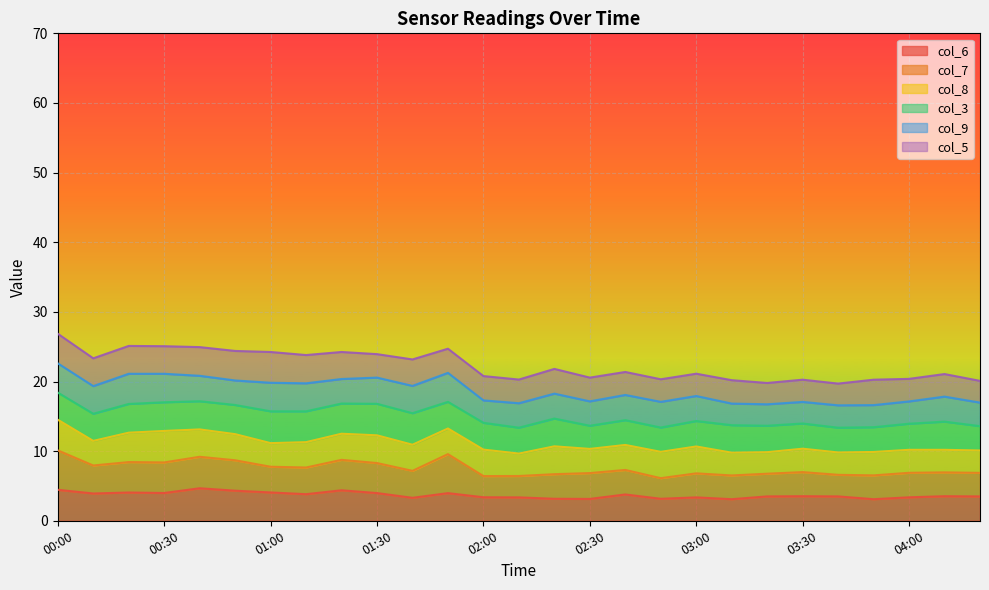

What are all the series names shown in the legend?

col_6, col_7, col_8, col_3, col_9, col_5